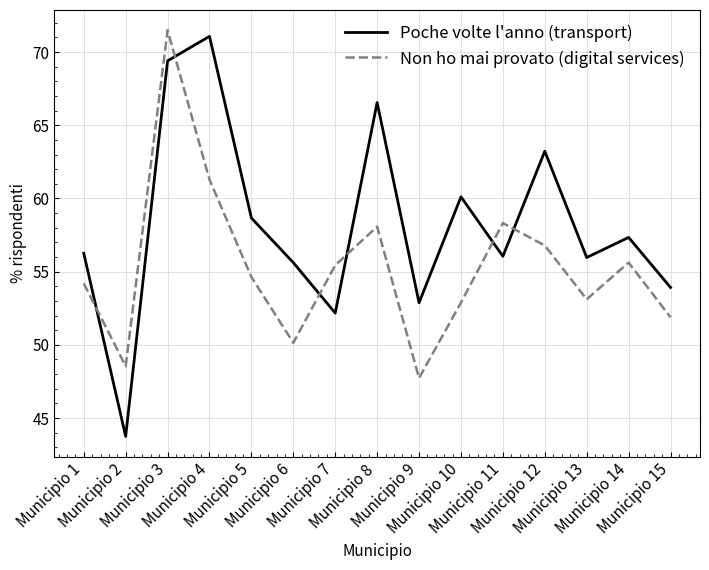

At how many categories does at least one series exceed 66?

3